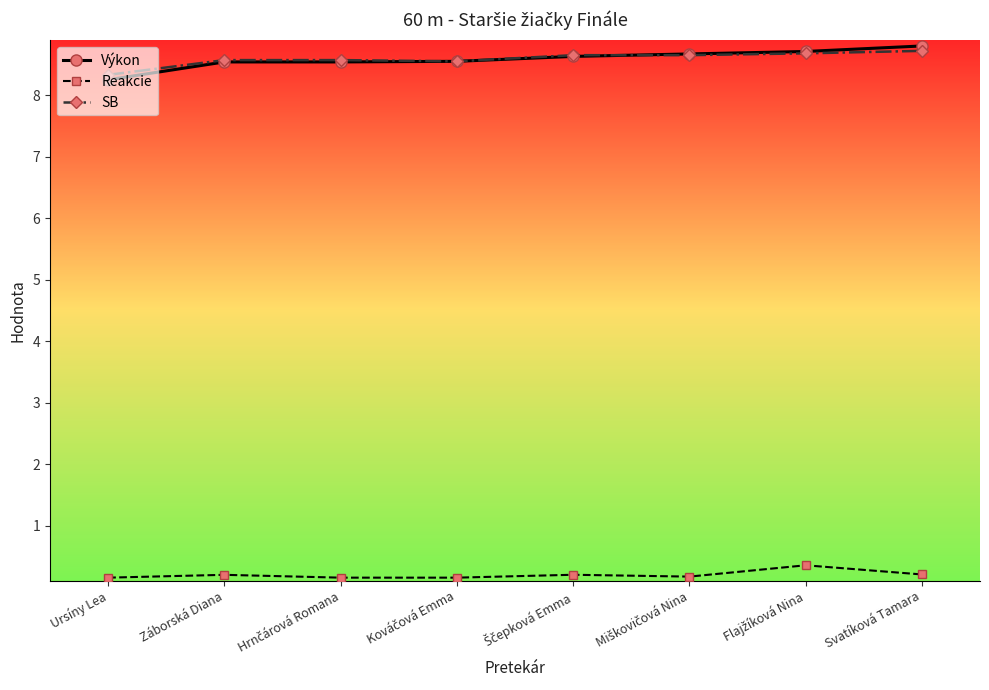

True or false: Výkon and Reakcie cross at least once.

False